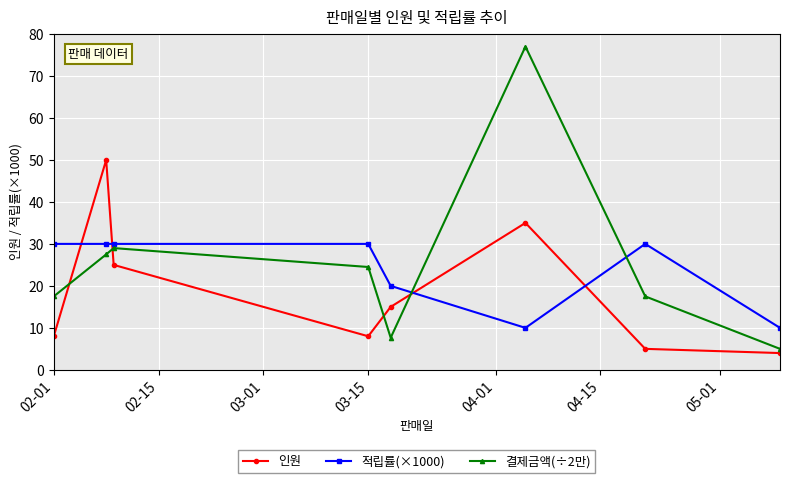

What is the value of the 결제금액(÷2만) point at the 8th from the left?

5.0